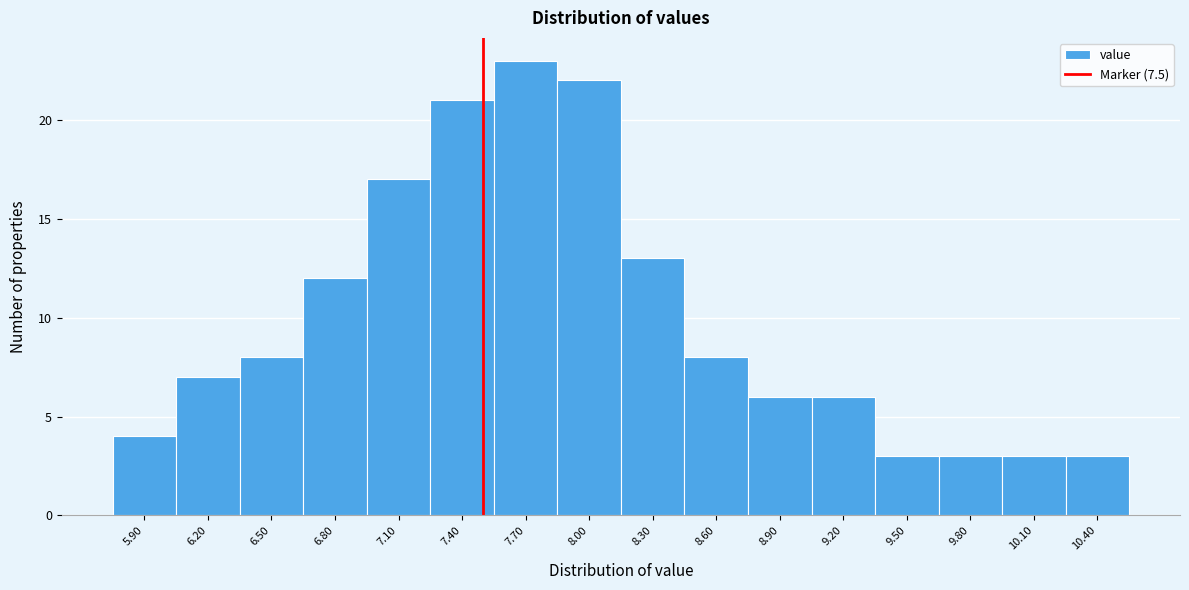

Reading left to right, transcribe this chart: for each bar, give the range it covers on the x-axis and its height. The values are not printed on the chart, so give them approximately, as read against the axis.

5.75 to 6.05: 4
6.05 to 6.35: 7
6.35 to 6.65: 8
6.65 to 6.95: 12
6.95 to 7.25: 17
7.25 to 7.55: 21
7.55 to 7.85: 23
7.85 to 8.15: 22
8.15 to 8.45: 13
8.45 to 8.75: 8
8.75 to 9.05: 6
9.05 to 9.35: 6
9.35 to 9.65: 3
9.65 to 9.95: 3
9.95 to 10.25: 3
10.25 to 10.55: 3